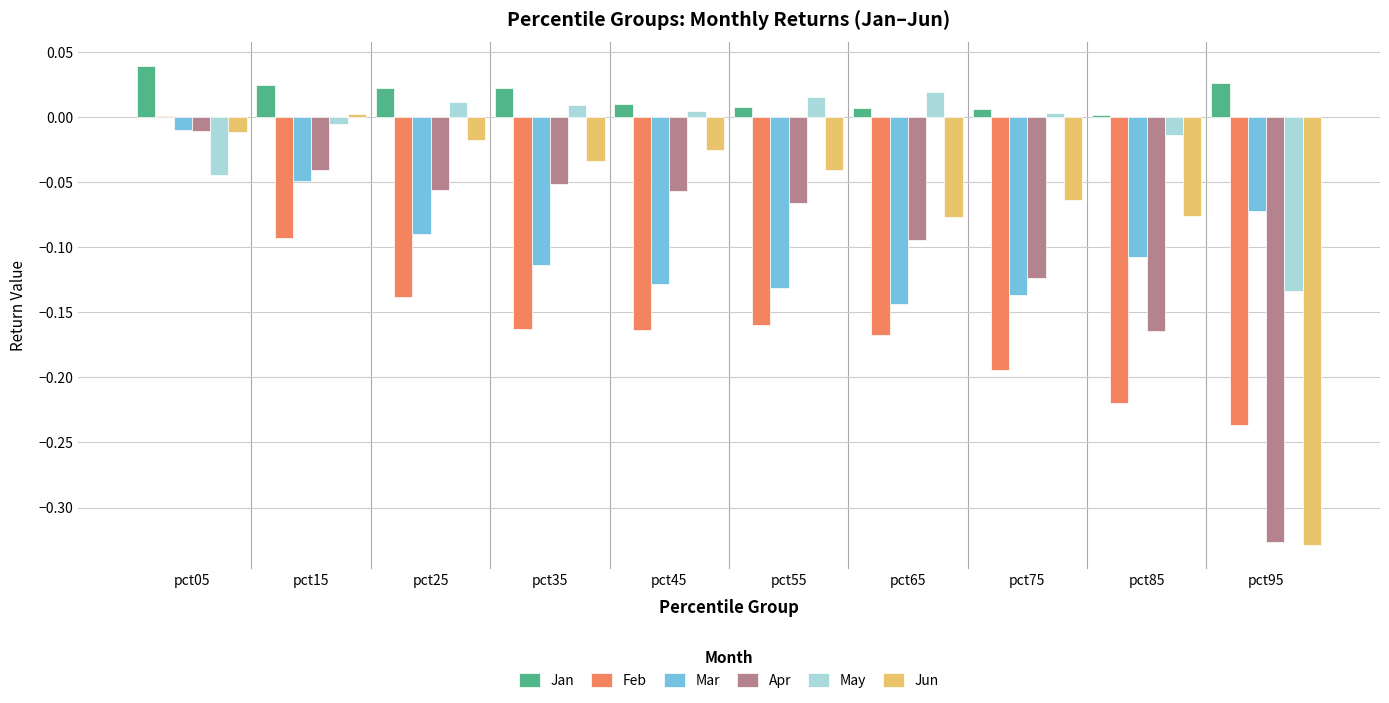

Are the bars horizontal?

No